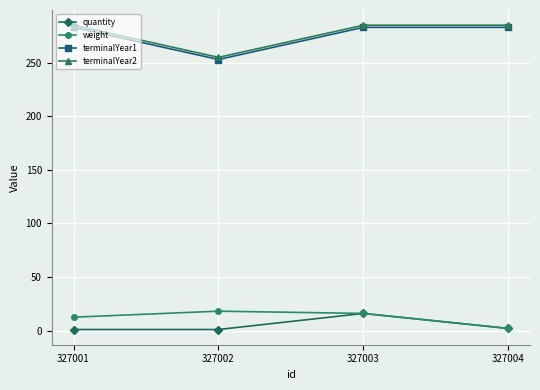

What is the maximum value for terminalYear1?

283.0